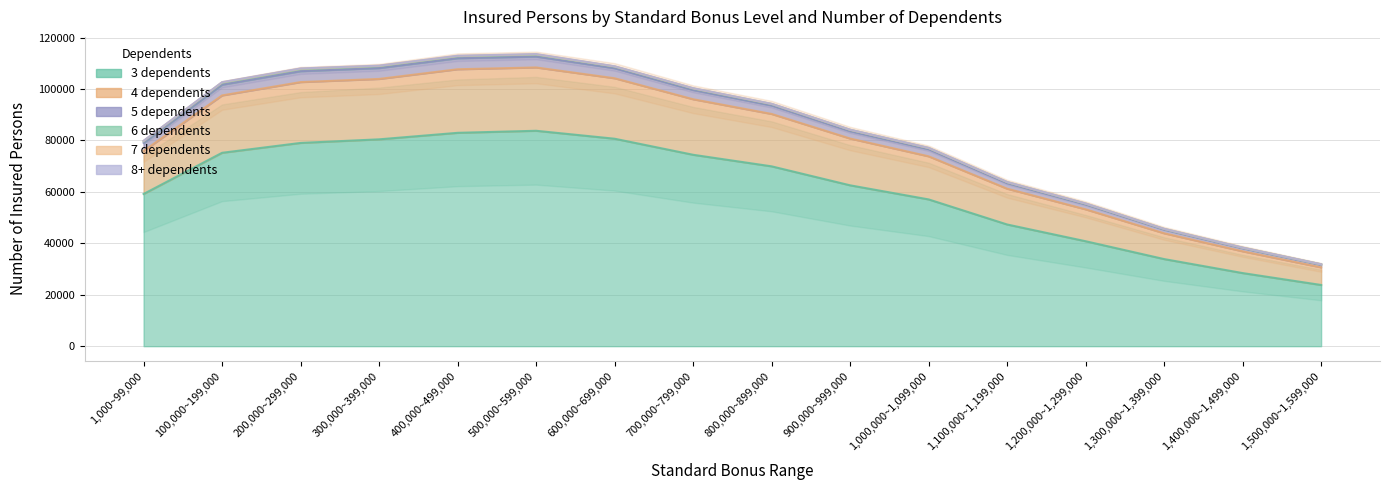

Does the chart display data point markers on the line(s)?

No